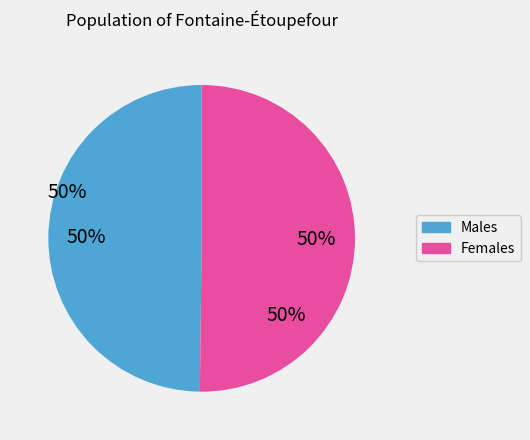

What is the ratio of the value at Females to the value at Males?

1.0